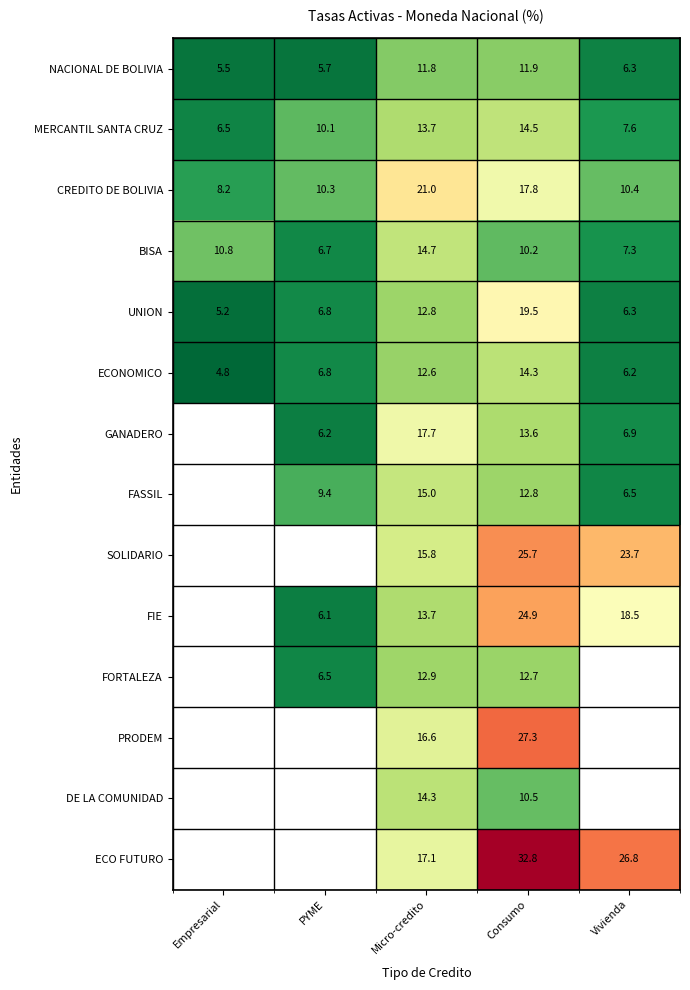

At which label is CREDITO DE BOLIVIA closest to 14?

Vivienda